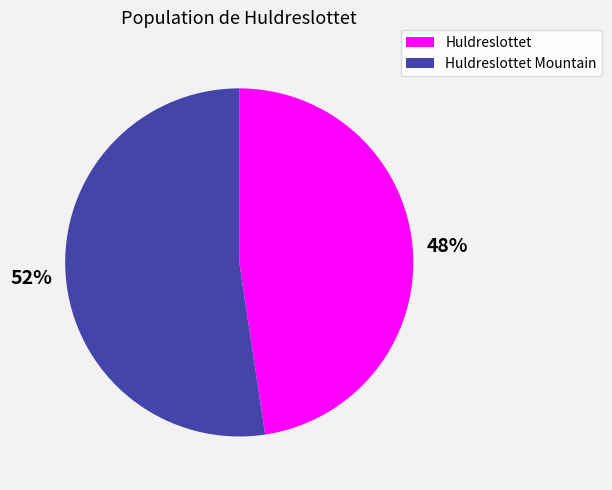

Count the number of slices in the pie.

2